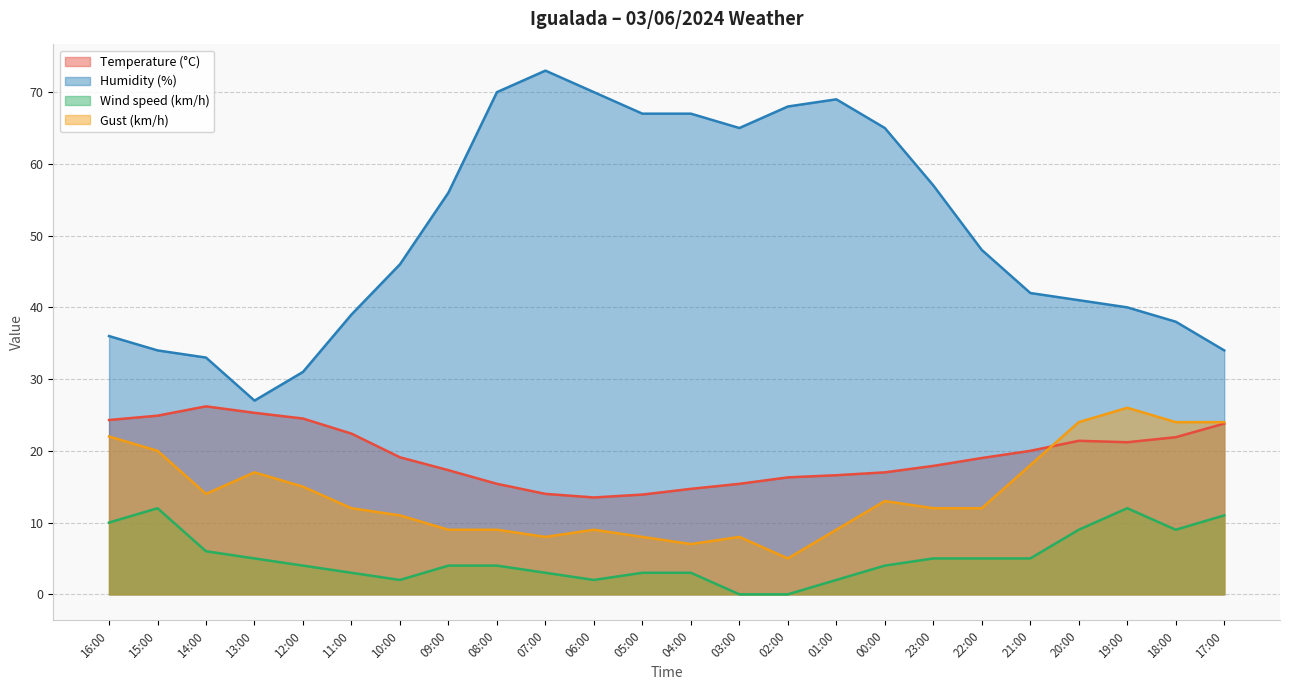

What is the maximum value for Gust (km/h)?

26.0